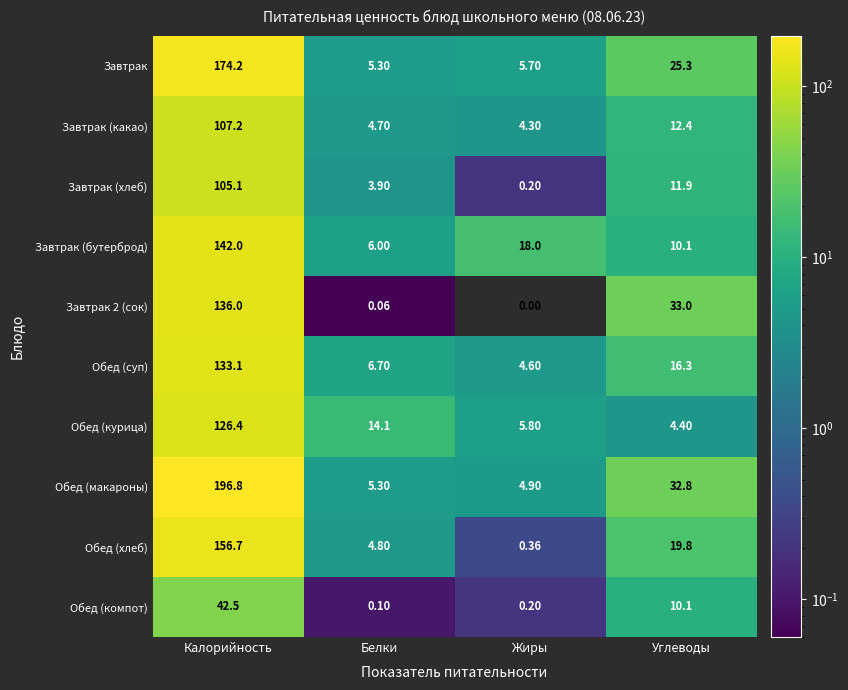

Is the value of Обед (компот) at Углеводы greater than the value of Обед (курица) at Жиры?

Yes